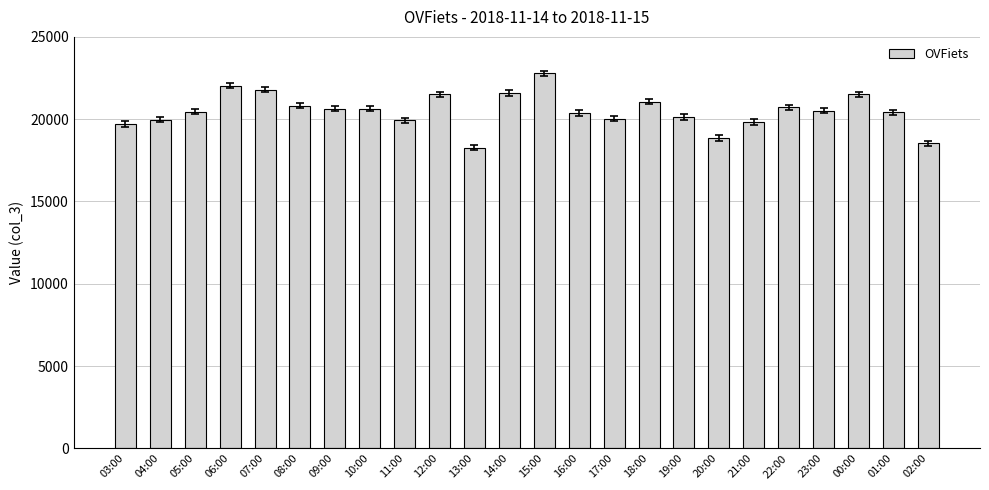

How many data points does each series have?

24